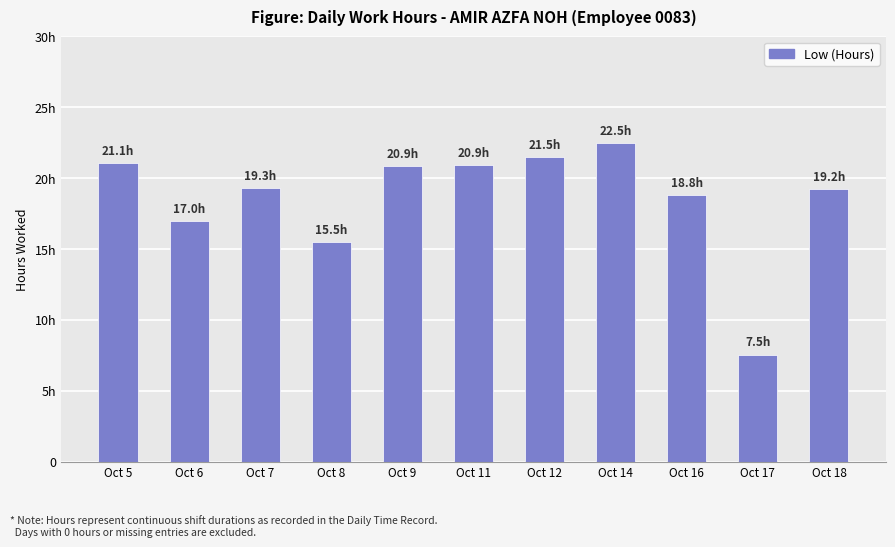

Is it true that the value at Oct 7 is 19.3?

True